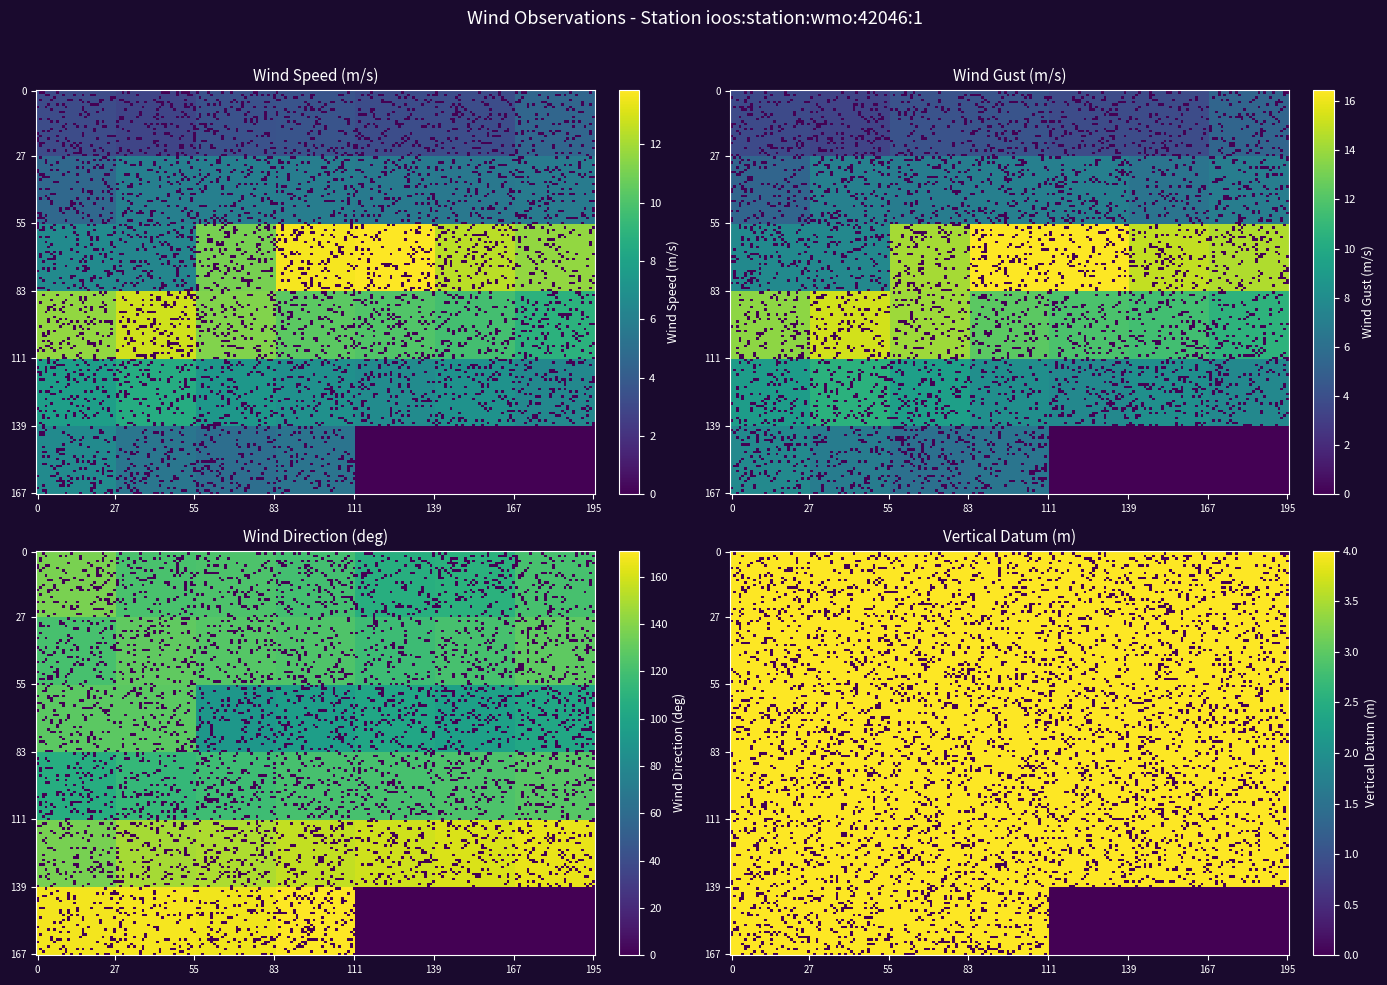

At which label is wind_speed_of_gust closest to 9?

28